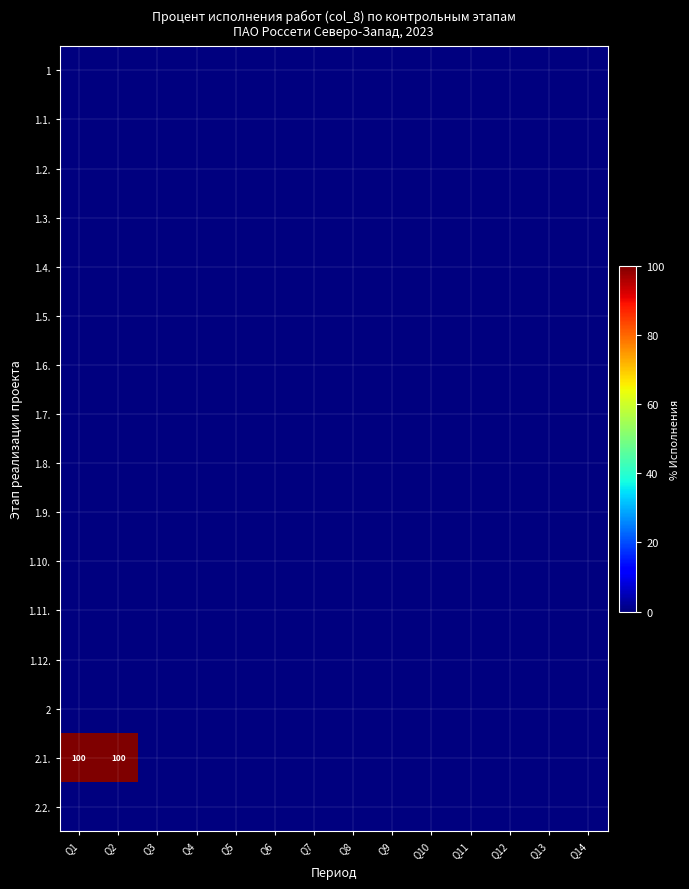

Which has a higher value, Q12 or Q3?

Q12